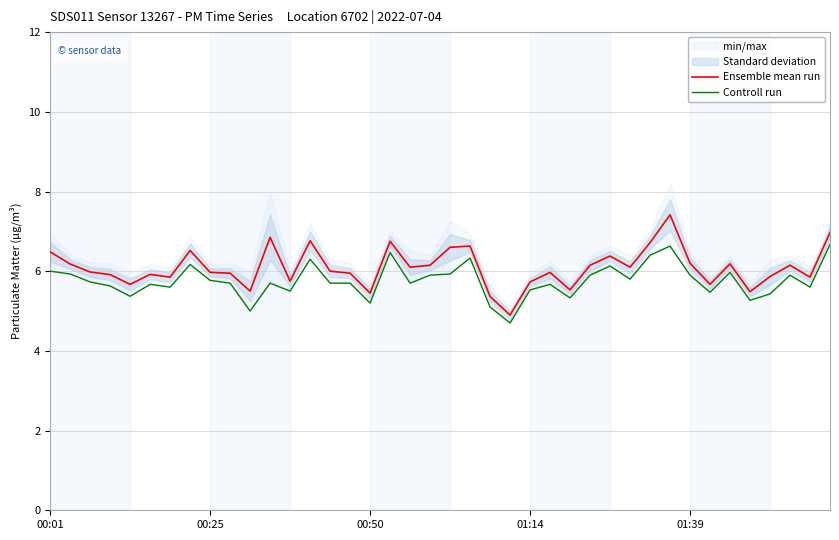

At which category is the sum across all series the highest?

31